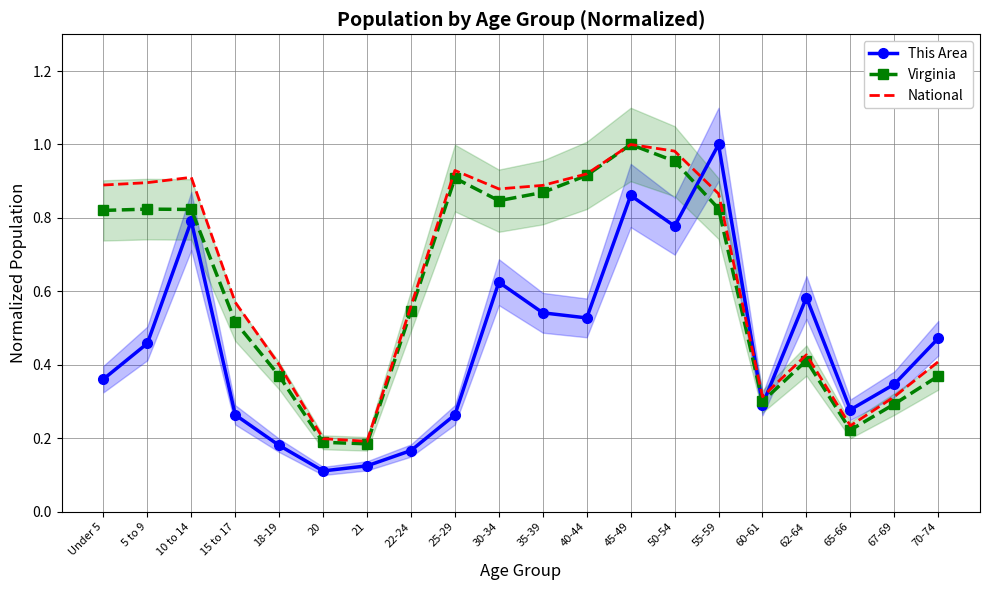

Which series has the largest range (max minus min)?

This Area